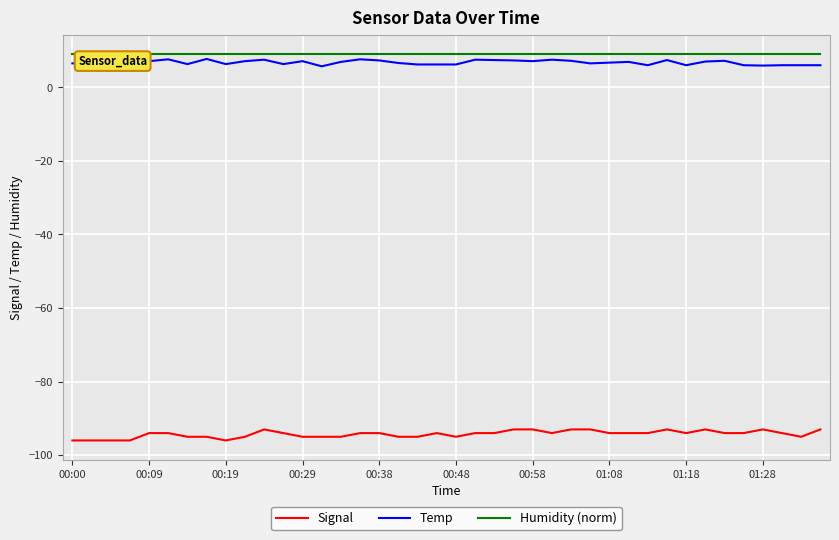

True or false: Temp and Humidity (norm) intersect in this chart.

False